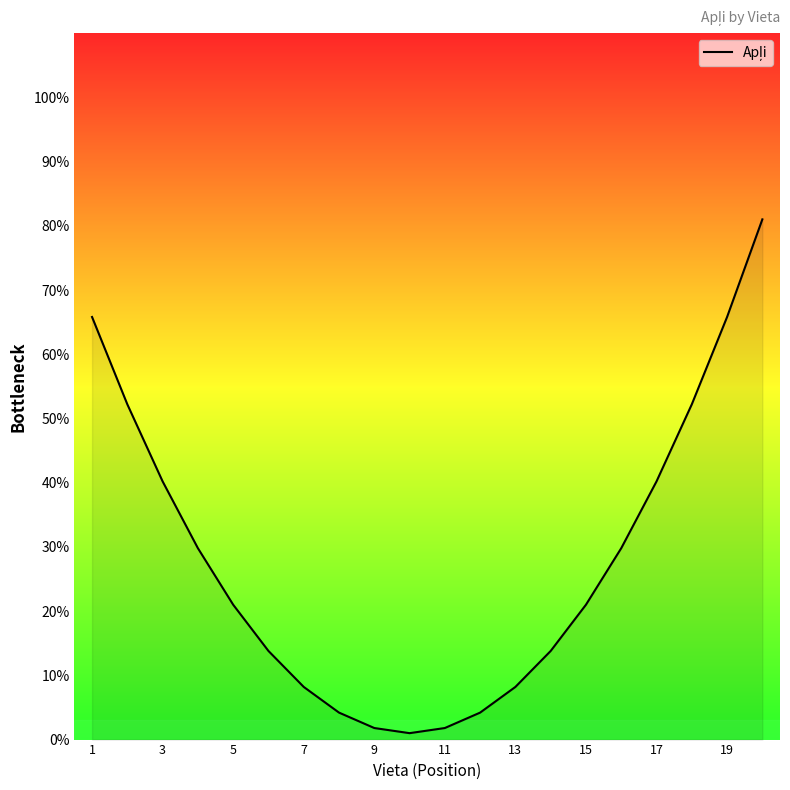

What is the average value?

0.3